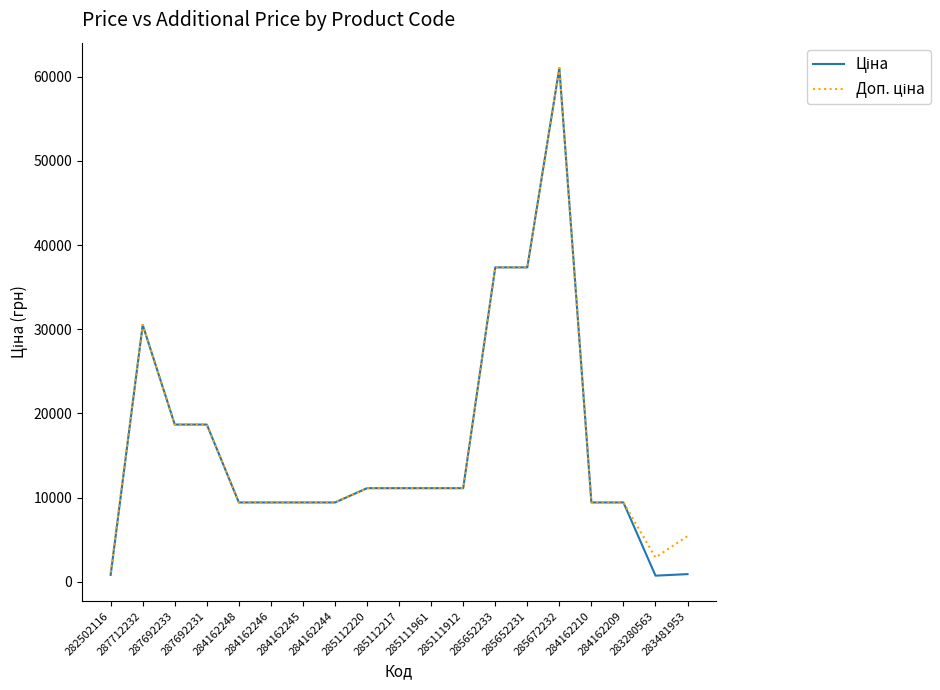

What is the greatest value displayed?

61024.7